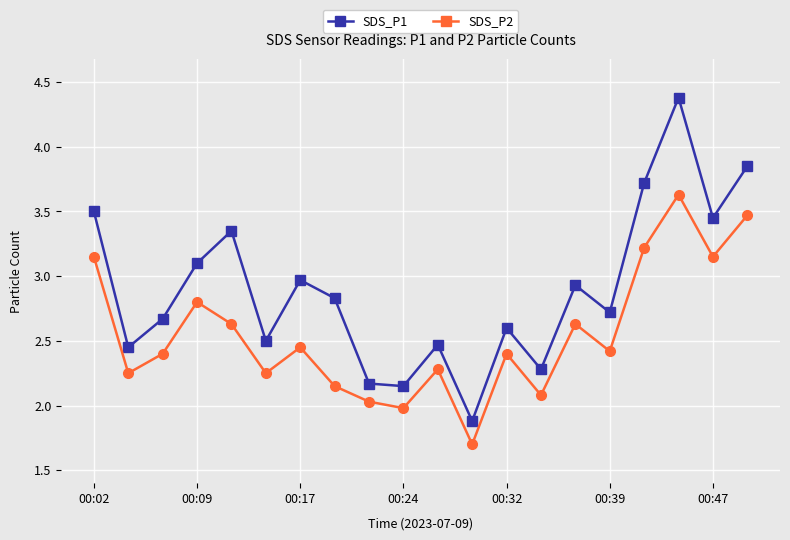

What is the difference between the maximum and minimum values in the SDS_P2 series?

1.9